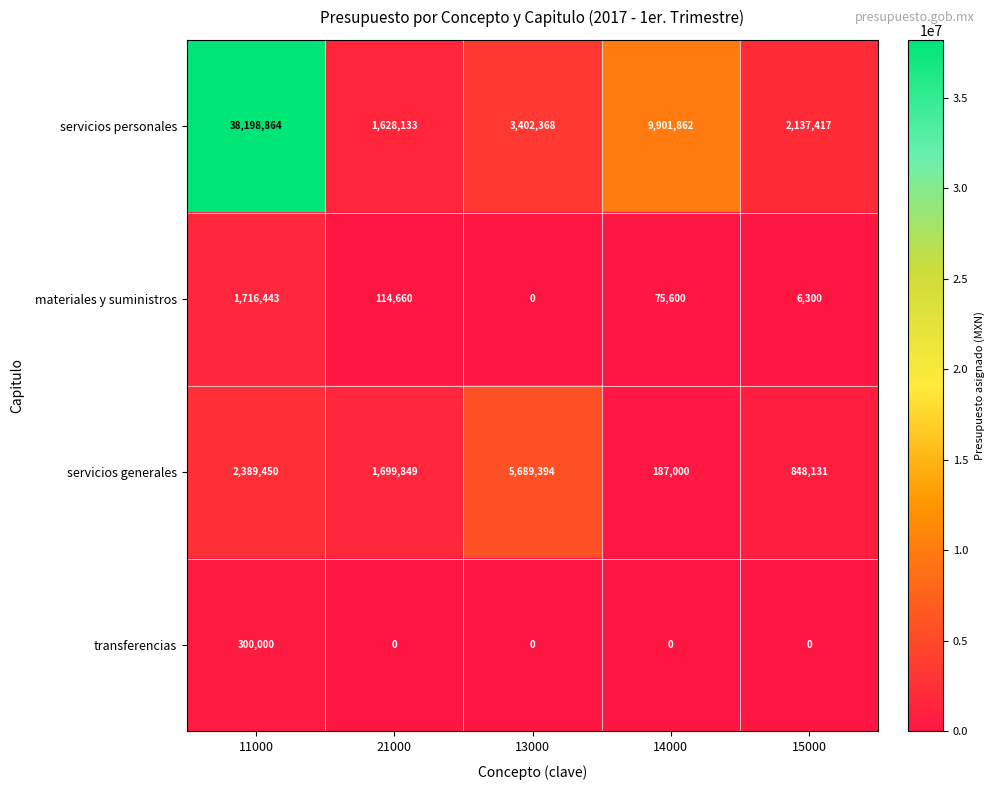

At which label does servicios personales reach its peak?

11000